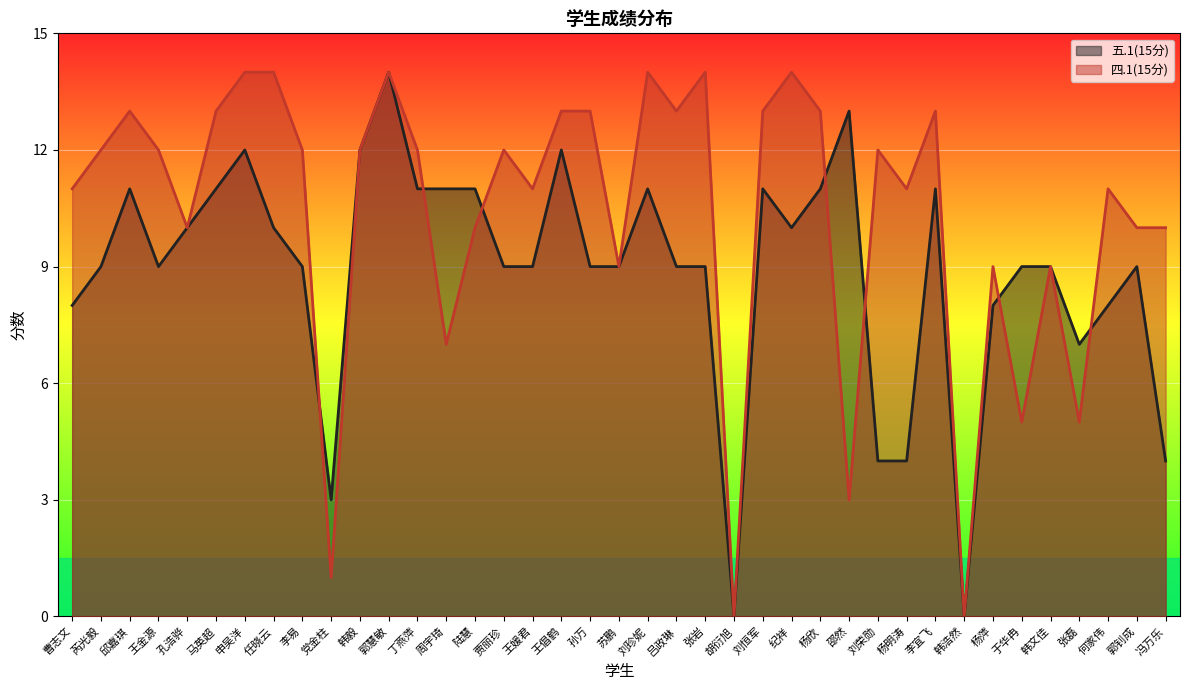

How many data points in 四.1(15分) are above 12?

14